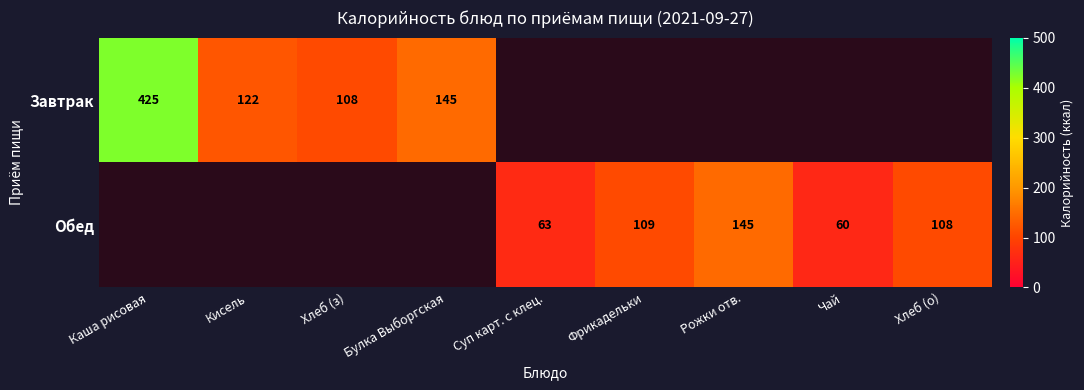

The Завтрак series shows 203.1 at Каша рисовая. True or false?

False